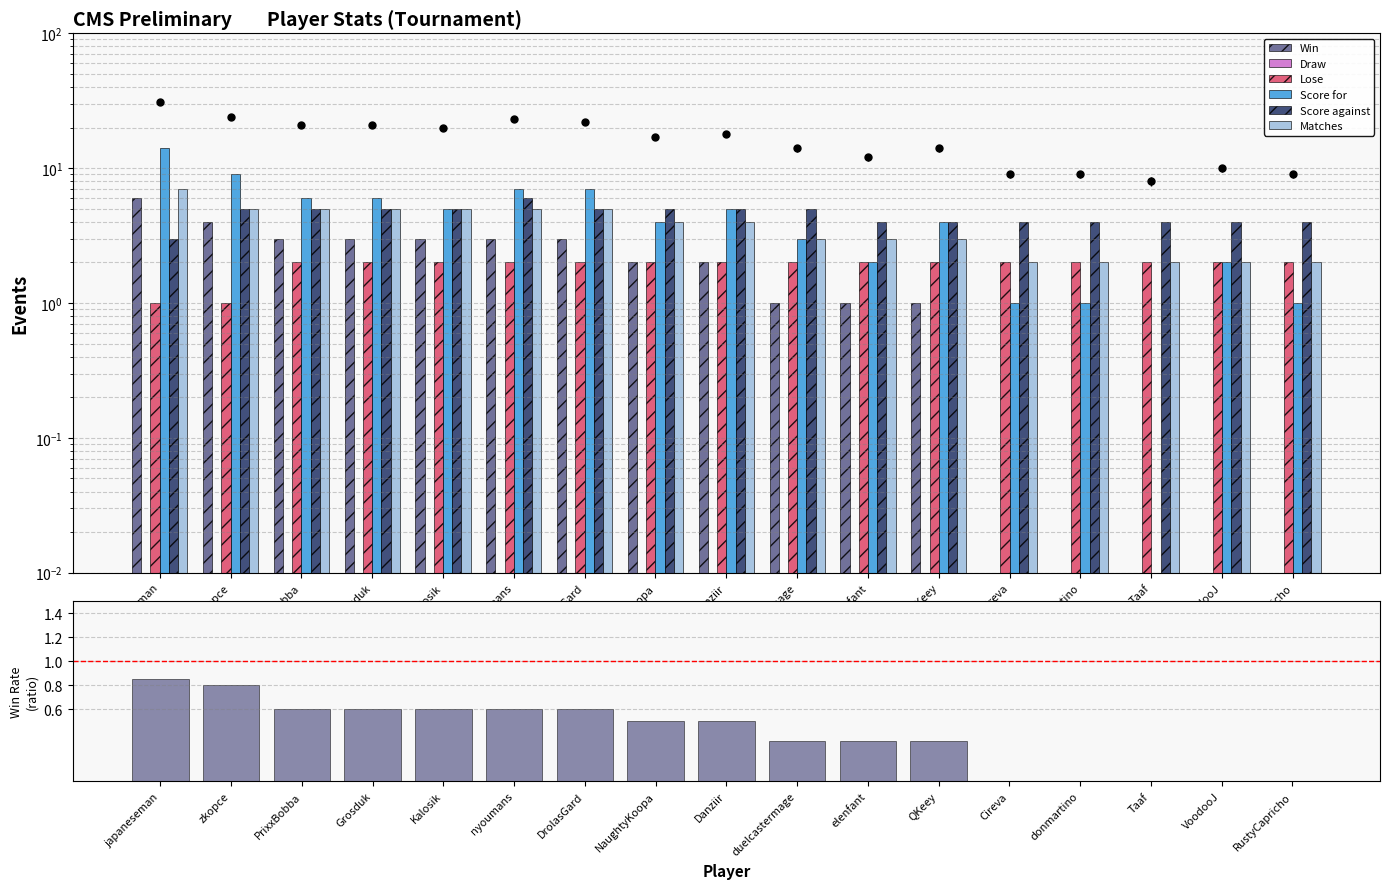

Which series has the widest spread of values?

Score for